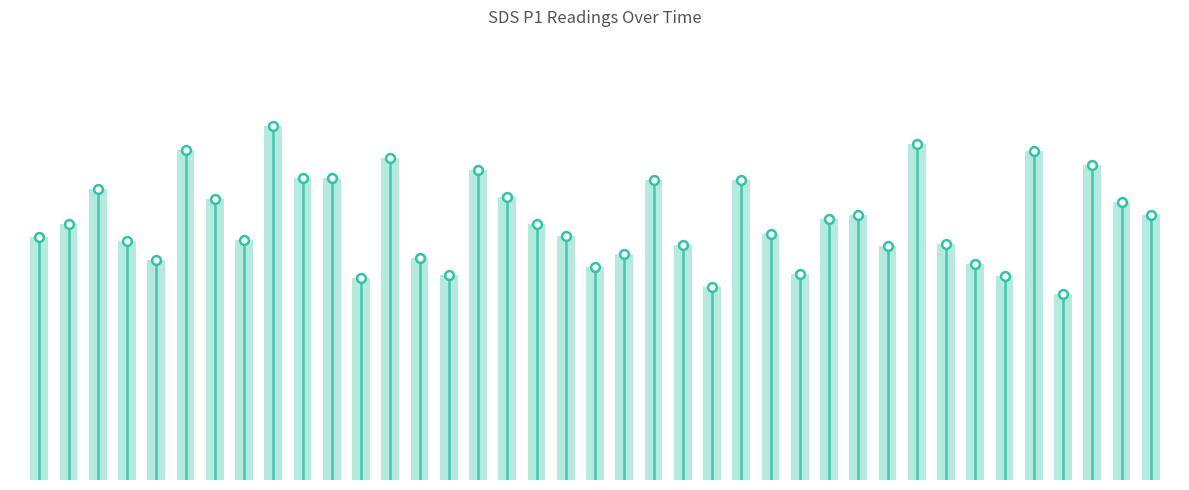

Which has a higher value, 01:26 or 01:18?

01:26